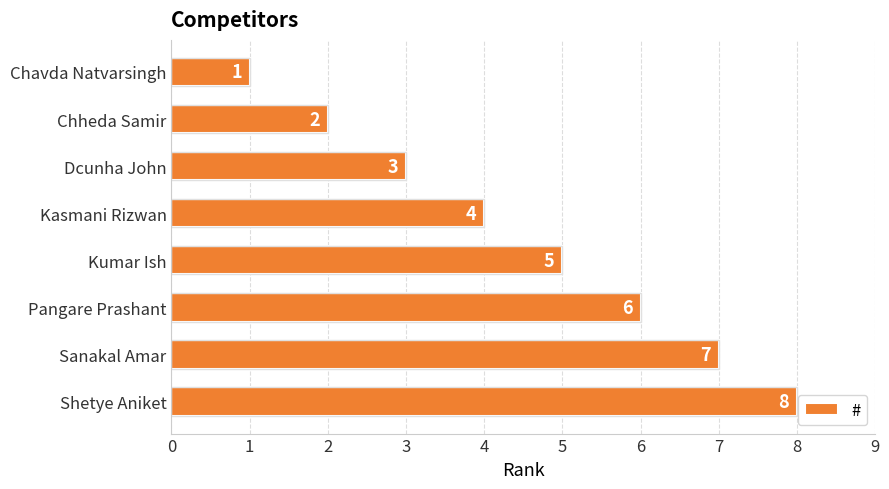

What is the maximum value shown in the chart?

8